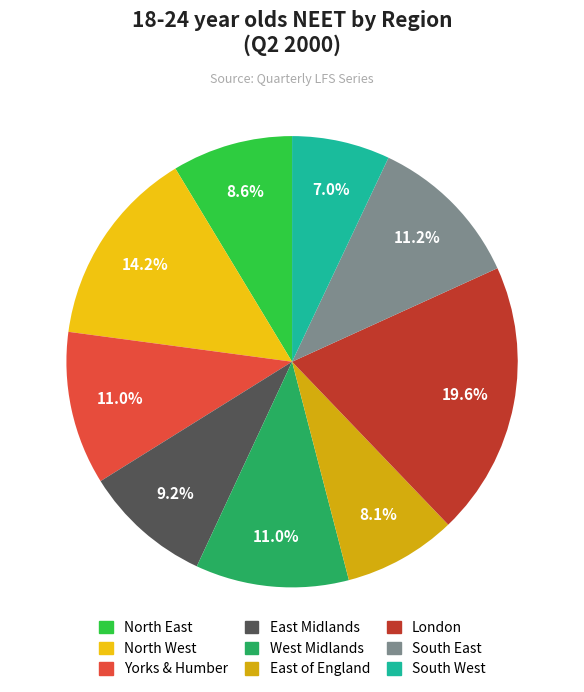

What percentage is the East of England slice, to the nearest percent?

8%